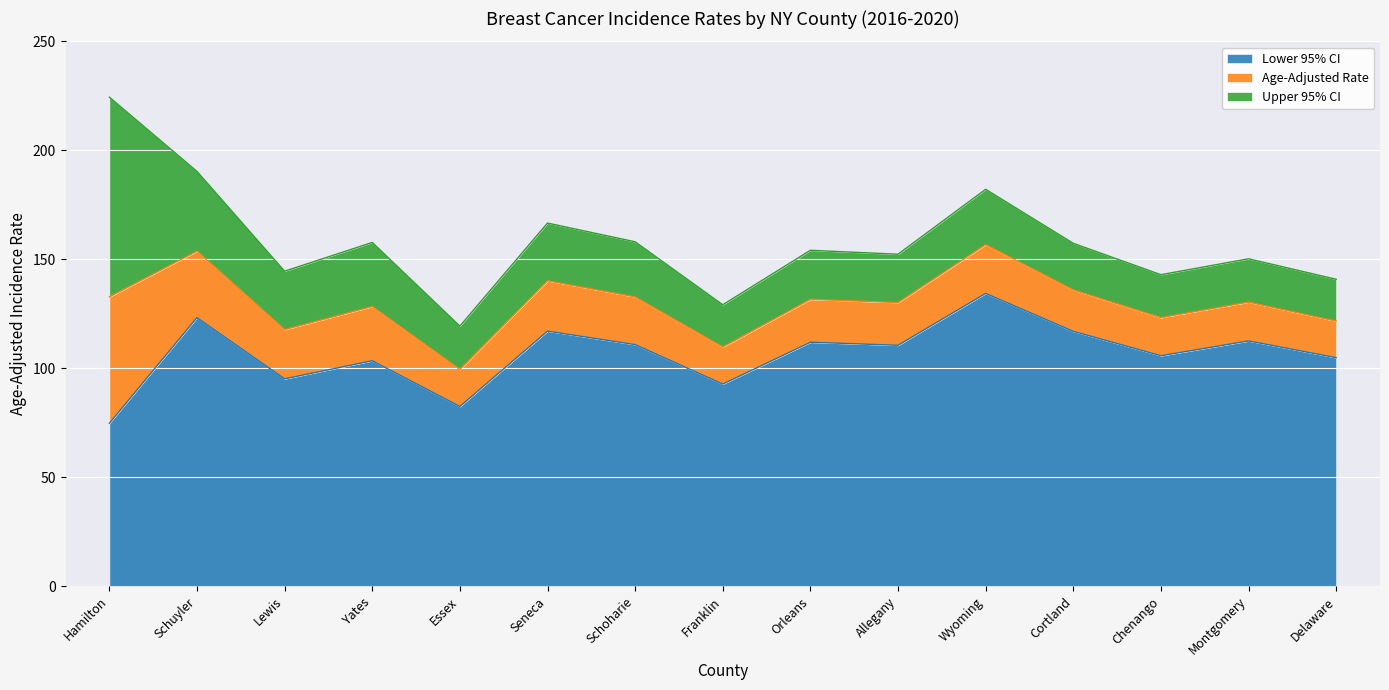

Reading left to right, what are all the values shown in this chart?

Age-Adjusted Rate: 132.7	153.7	117.7	128.3	99.4	140.1	132.7	109.7	131.6	130.1	156.7	135.9	123.2	130.3	121.6
Lower 95% CI: 74.7	123.2	95.1	103.4	82.4	117.0	110.8	92.7	111.9	110.5	134.3	116.9	105.7	112.5	104.8
Upper 95% CI: 224.4	190.3	144.5	157.7	119.3	166.6	158.0	129.1	154.1	152.3	182.1	157.3	142.9	150.2	140.8